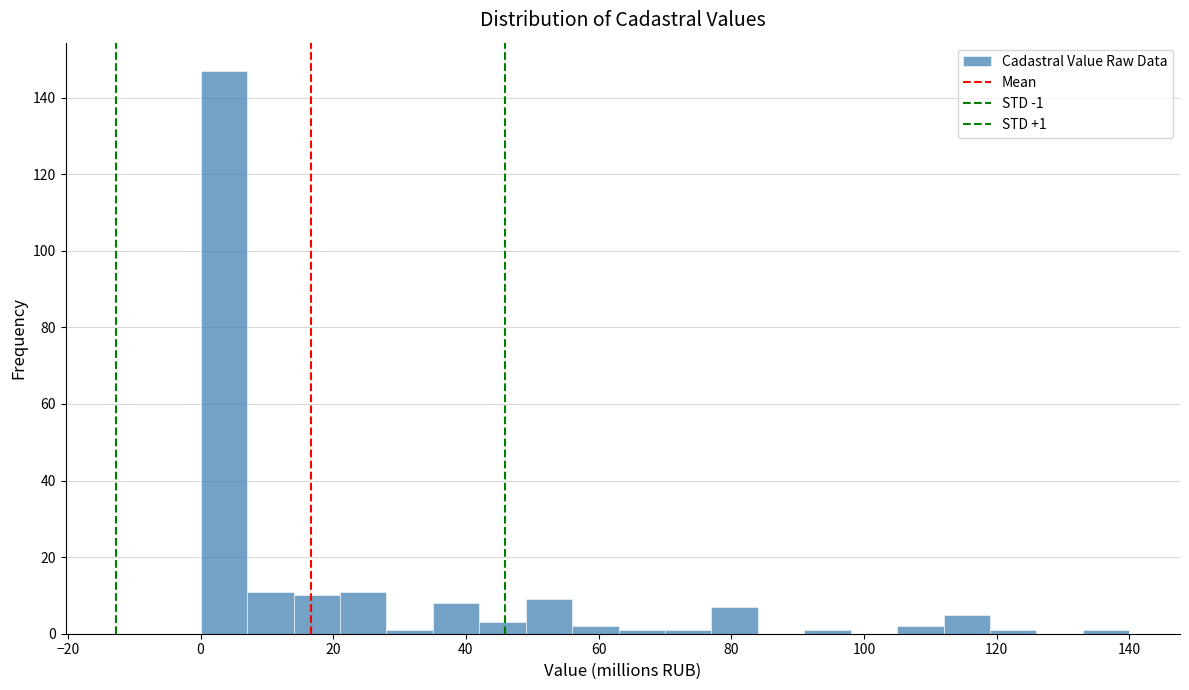

Around what value on the x-axis is the tallest bar? Give the approximate position of its centre, as read against the axis.

4